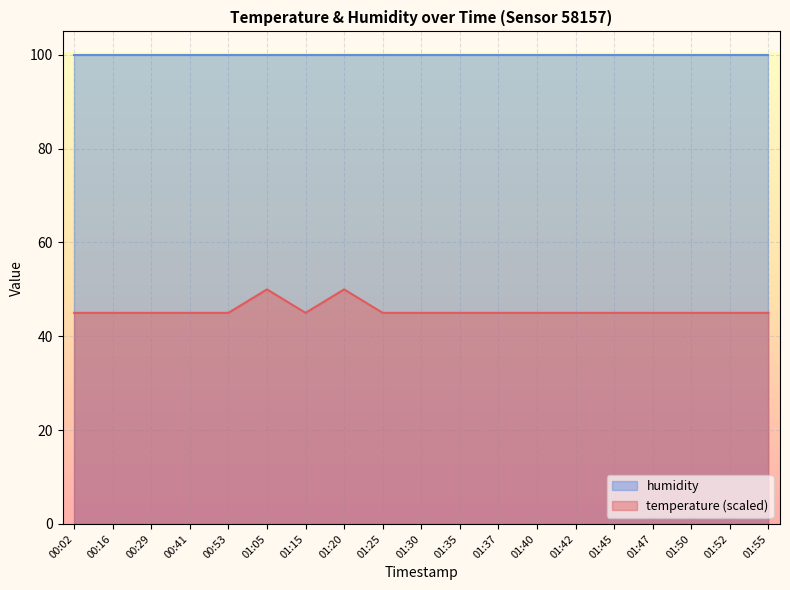

What is the difference between the maximum and minimum values?

5